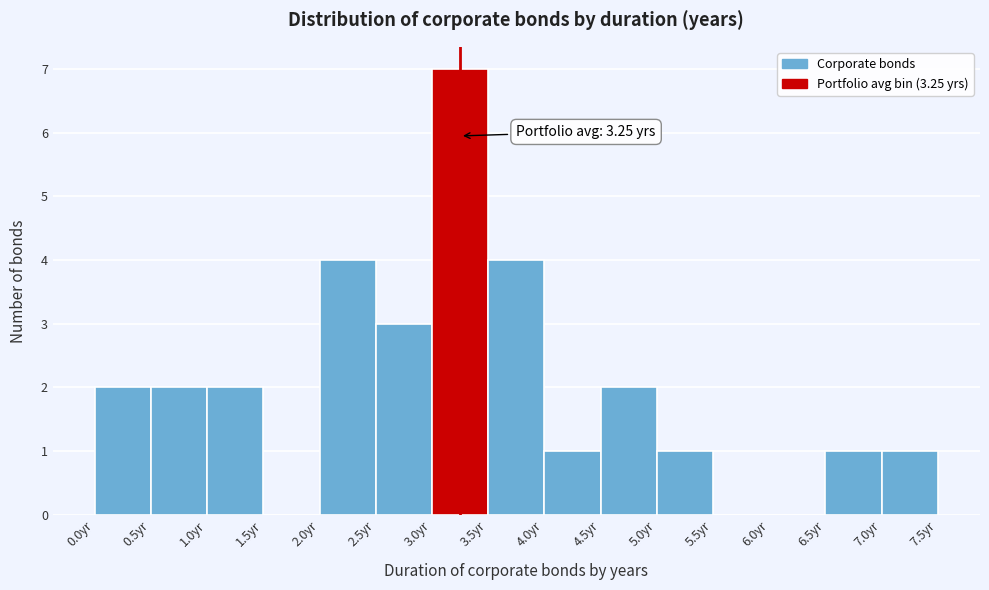

Over which range of the x-axis is the bar tallest?

3.0 to 3.5